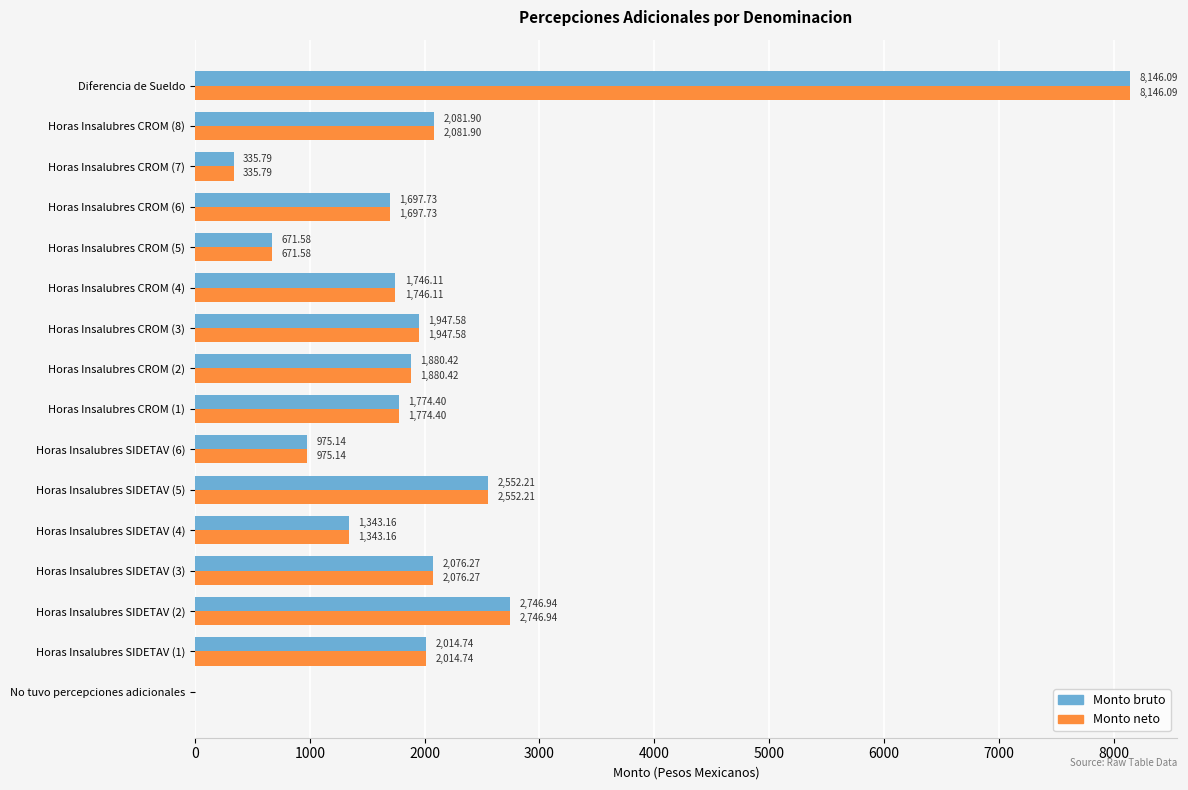

At which label does Monto bruto reach its peak?

Diferencia de Sueldo